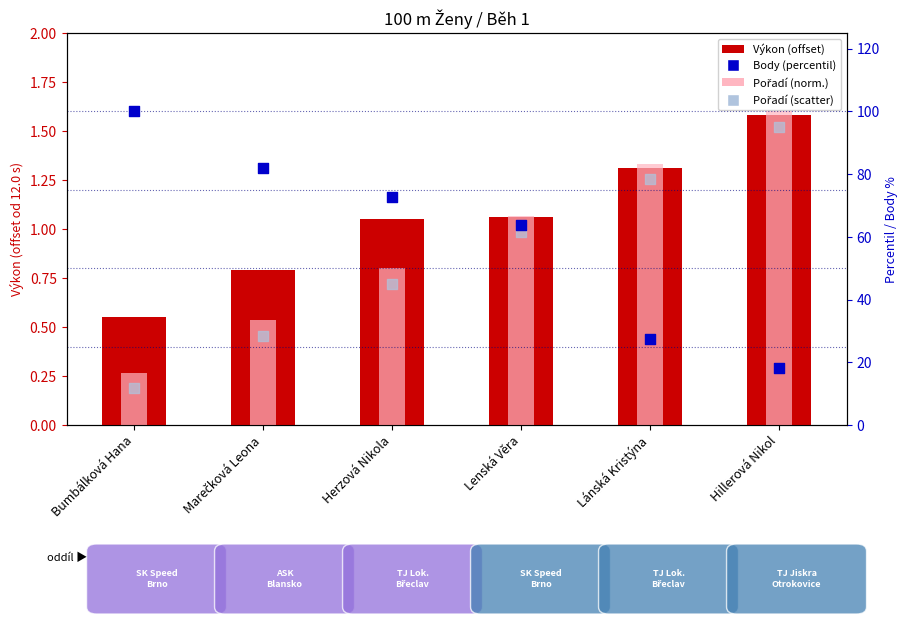

Which series reaches the minimum Y coordinate?

Výkon (offset)